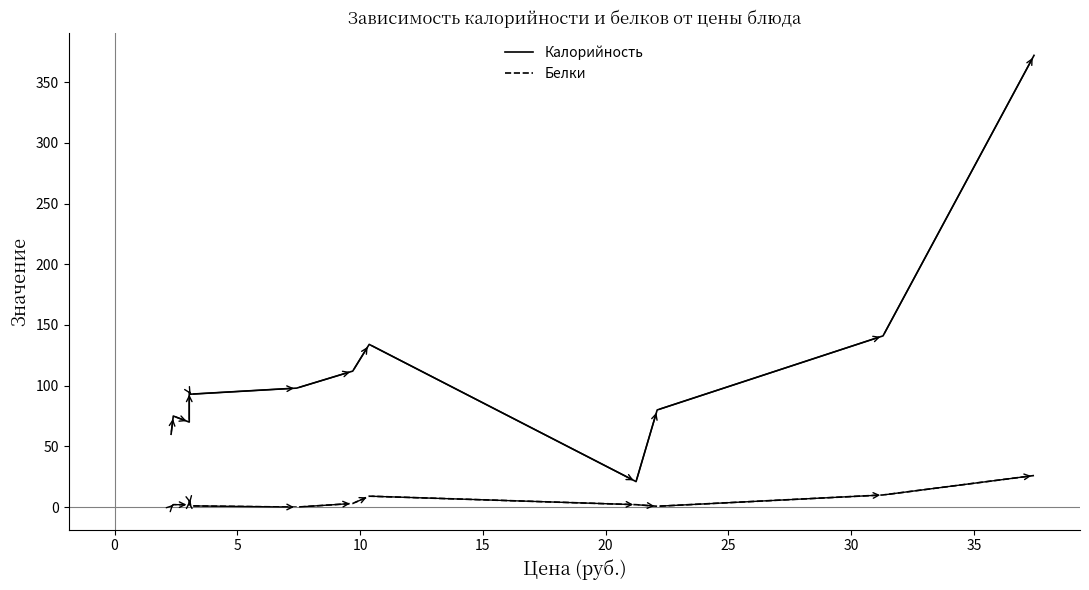

What is the difference between the maximum and minimum values in the Калорийность series?

351.0